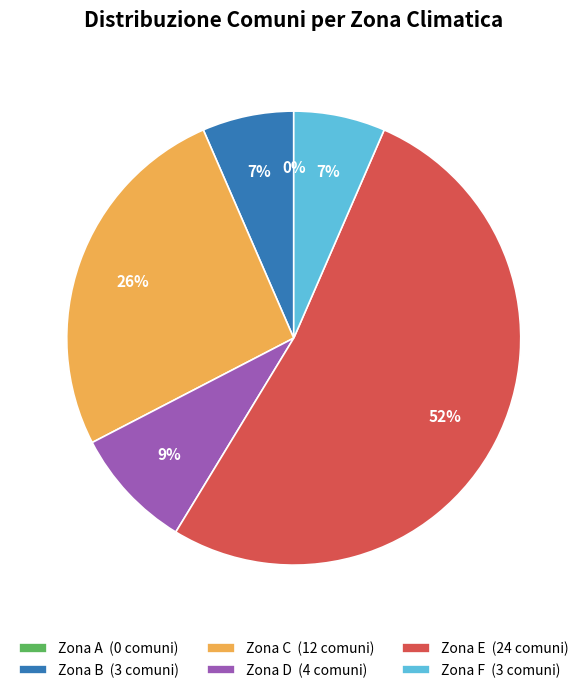

How many segments does this pie chart have?

6